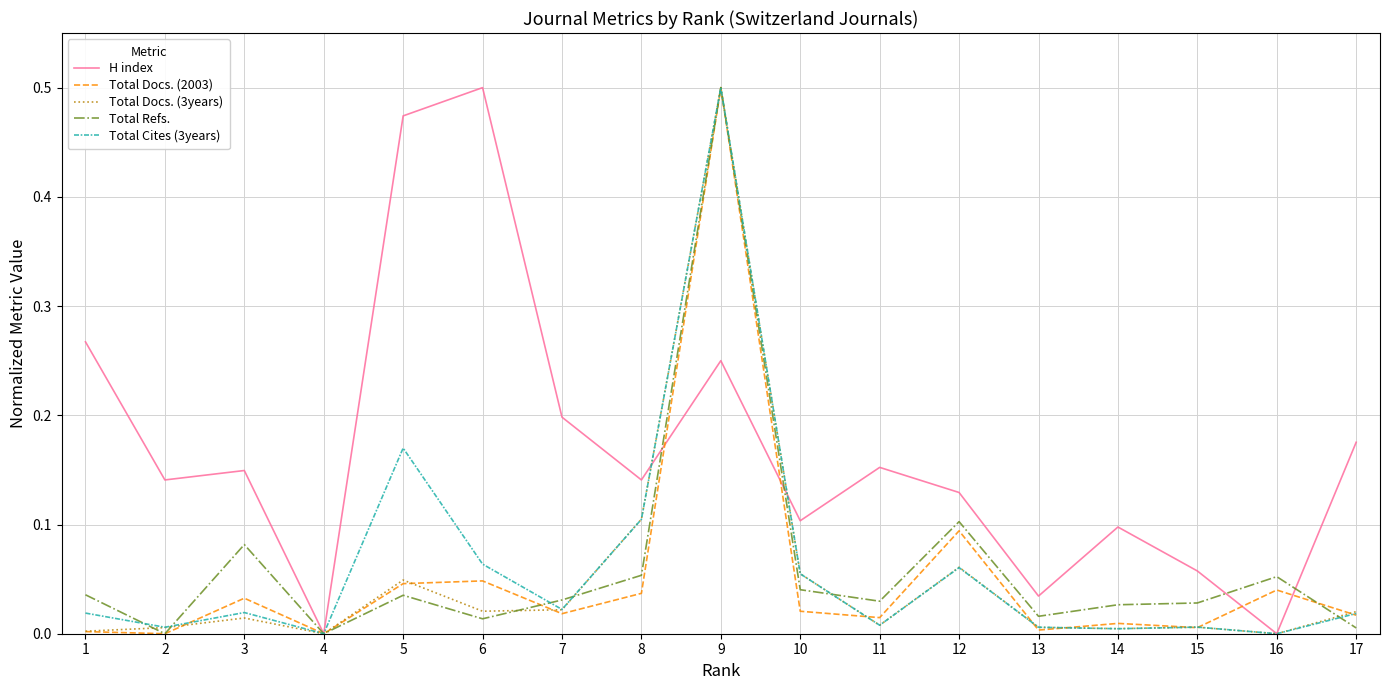

At which category is the sum across all series the highest?

9